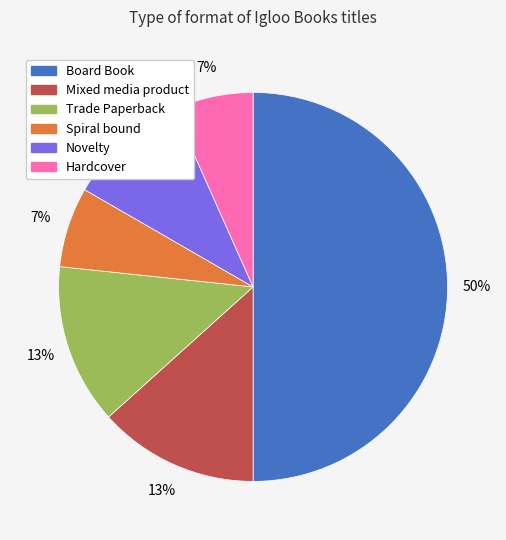

Combined, do Board Book and Mixed media product account for over 50%?

Yes